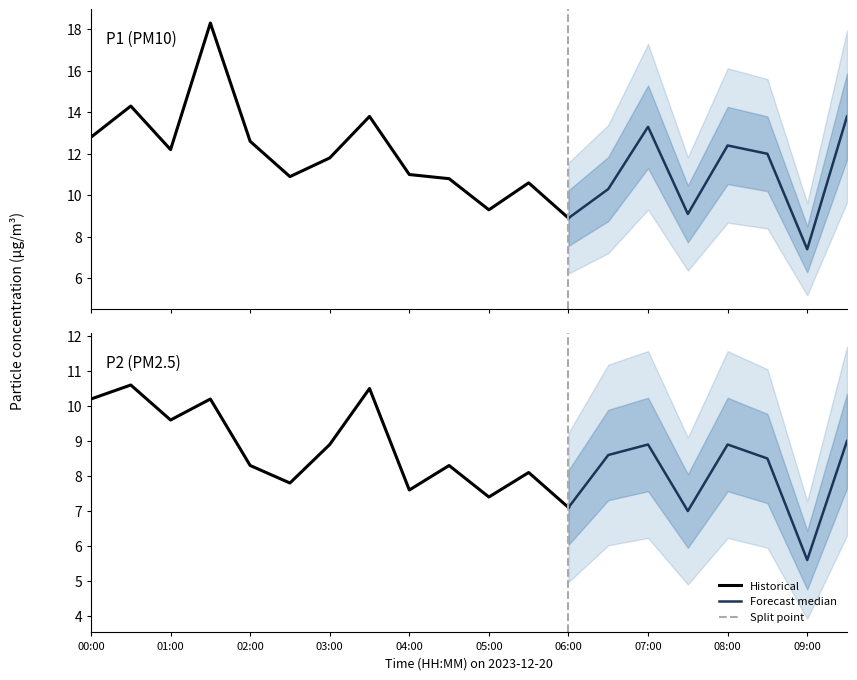

True or false: P1 and P2 cross at least once.

False